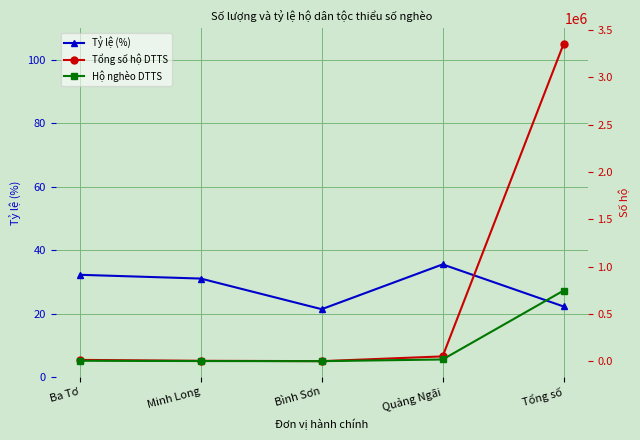

The Hộ nghèo DTTS series shows 1905.5 at Minh Long. True or false?

False